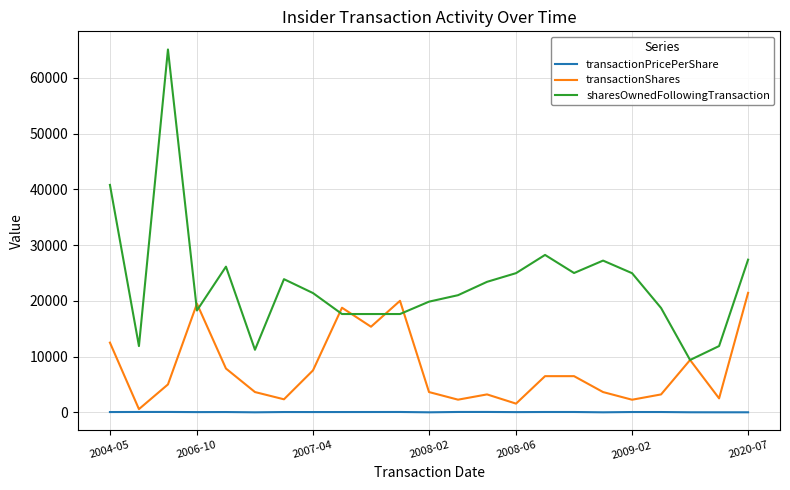

List the series in order of their peak value, highest first.

sharesOwnedFollowingTransaction, transactionShares, transactionPricePerShare